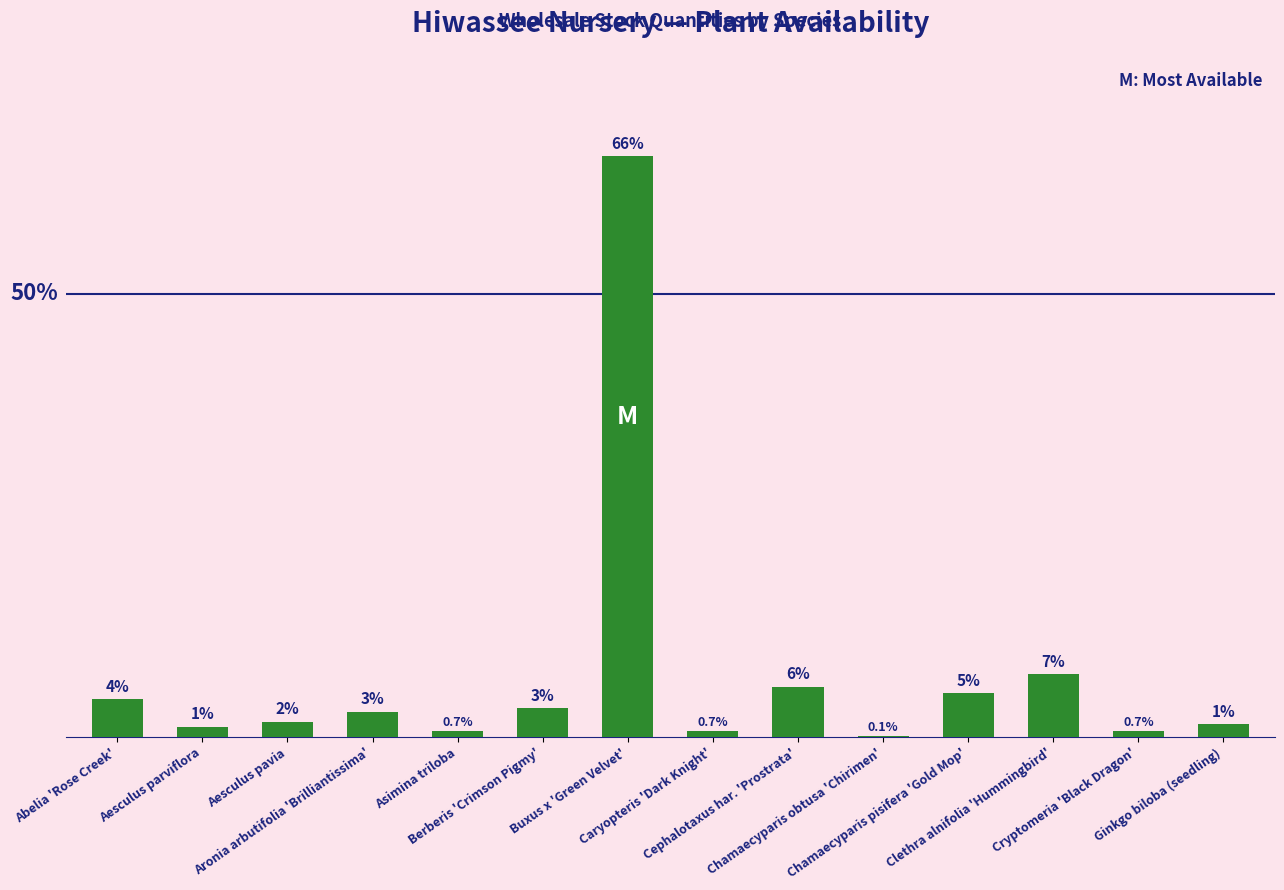

Rank the categories by value from lowest to highest.

Chamaecyparis obtusa 'Chirimen', Asimina triloba, Caryopteris 'Dark Knight', Cryptomeria 'Black Dragon', Aesculus parviflora, Ginkgo biloba (seedling), Aesculus pavia, Aronia arbutifolia 'Brilliantissima', Berberis 'Crimson Pigmy', Abelia 'Rose Creek', Chamaecyparis pisifera 'Gold Mop', Cephalotaxus har. 'Prostrata', Clethra alnifolia 'Hummingbird', Buxus x 'Green Velvet'